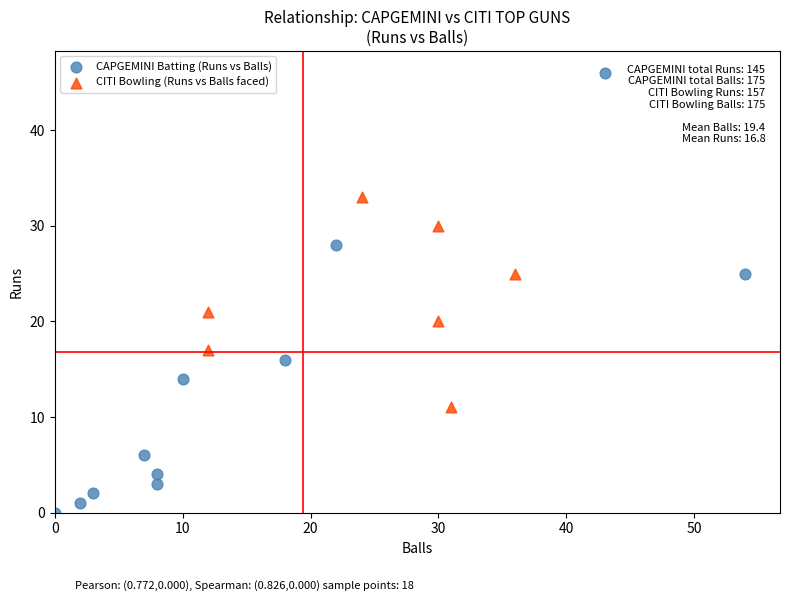

Which series has the widest spread of Y values?

CAPGEMINI Batting (Runs vs Balls)